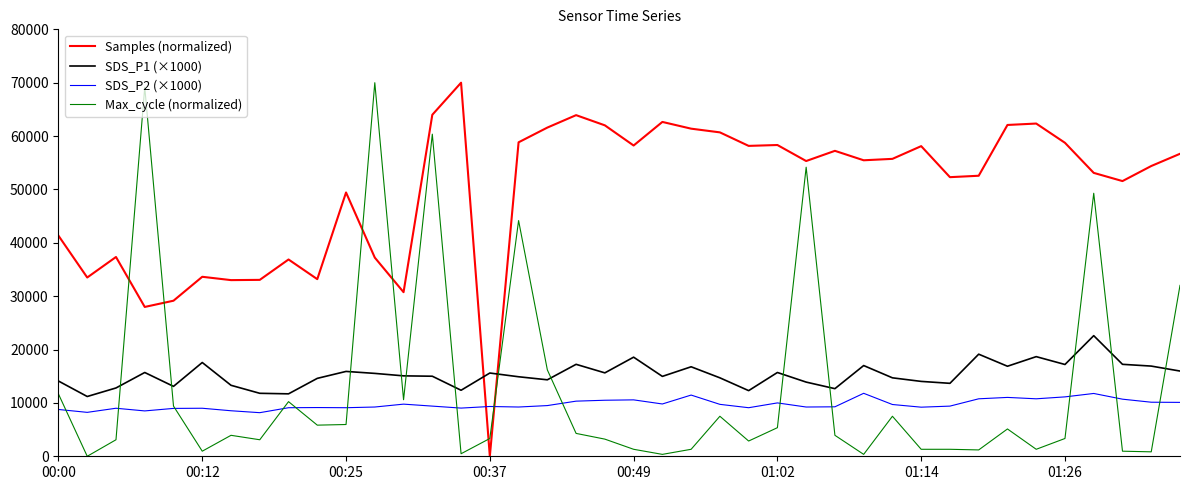

Which series has the largest total across all categories?

Samples (normalized)